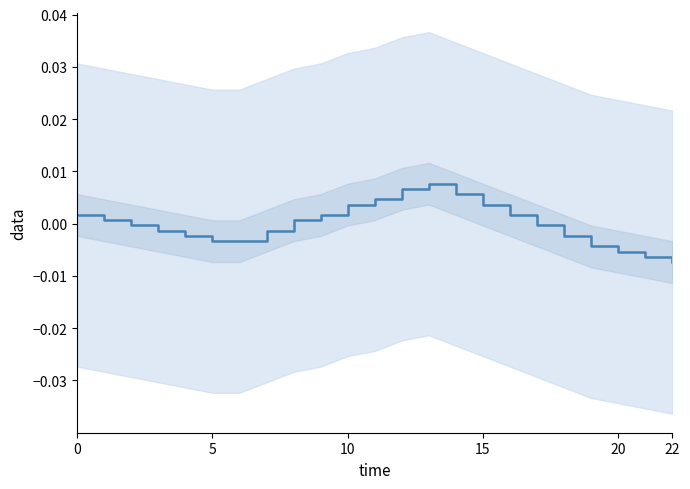

How many series are shown in this chart?

1